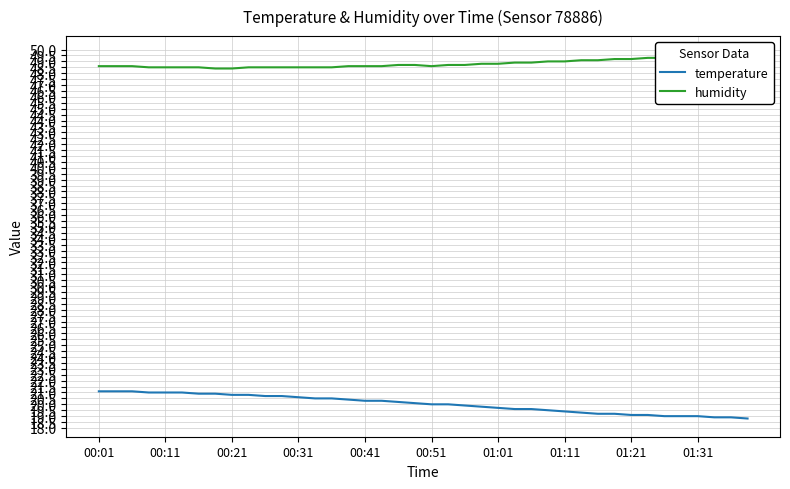

True or false: temperature has a value of 33.1 at 00:11.

False